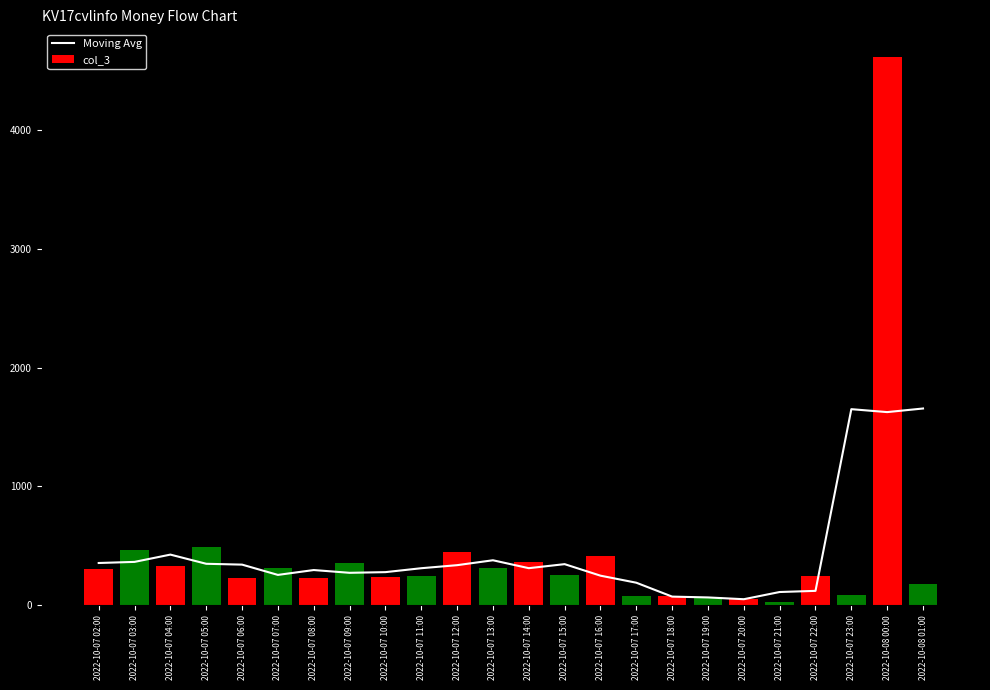

What is the minimum value for Moving Avg?

50.0